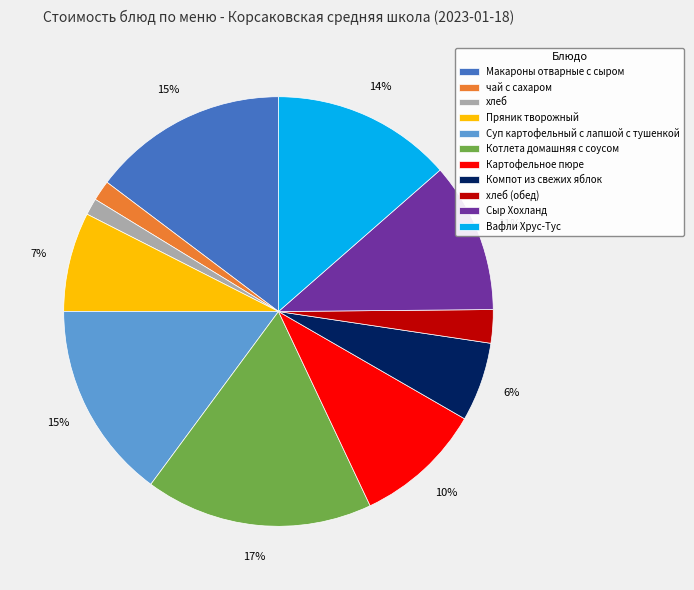

Is it true that Суп картофельный с лапшой с тушенкой is 1% of the pie?

False